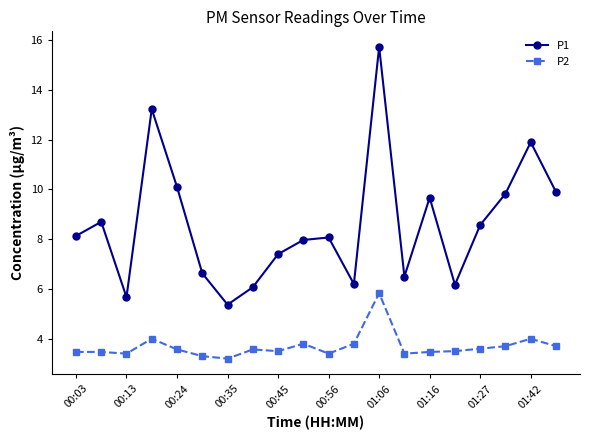

Does the chart display data point markers on the line(s)?

Yes